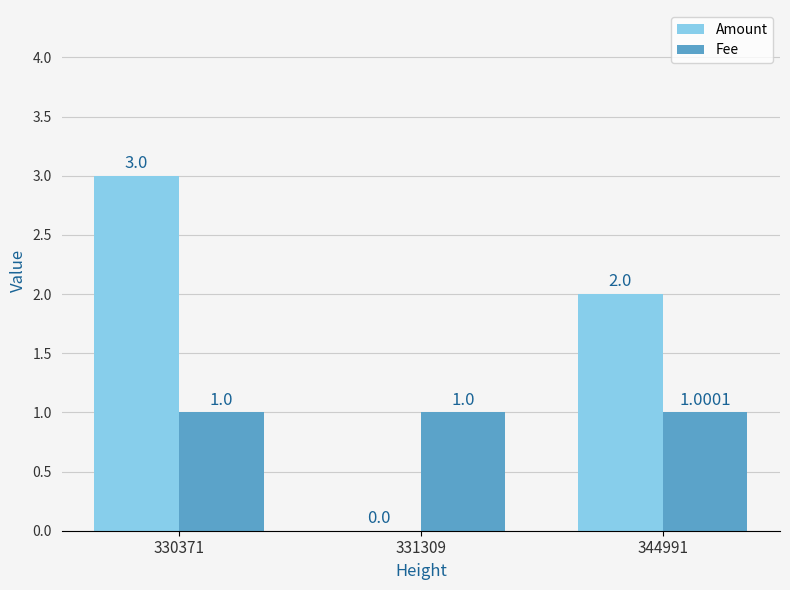

Reading left to right, what are all the values shown in this chart?

Amount: 330371=3.0	331309=0.0	344991=2.0
Fee: 330371=1.0	331309=1.0	344991=1.0